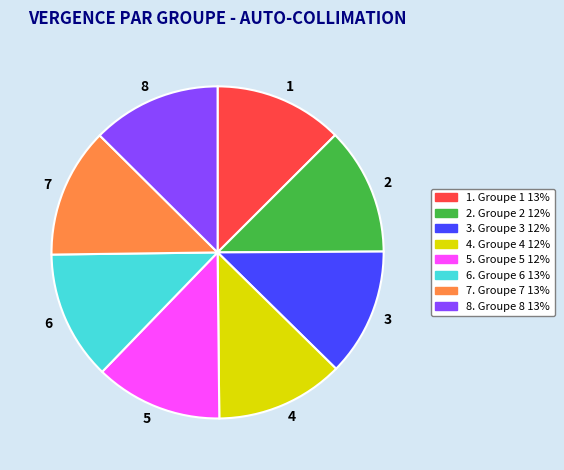

True or false: 5 accounts for 12% of the total.

True